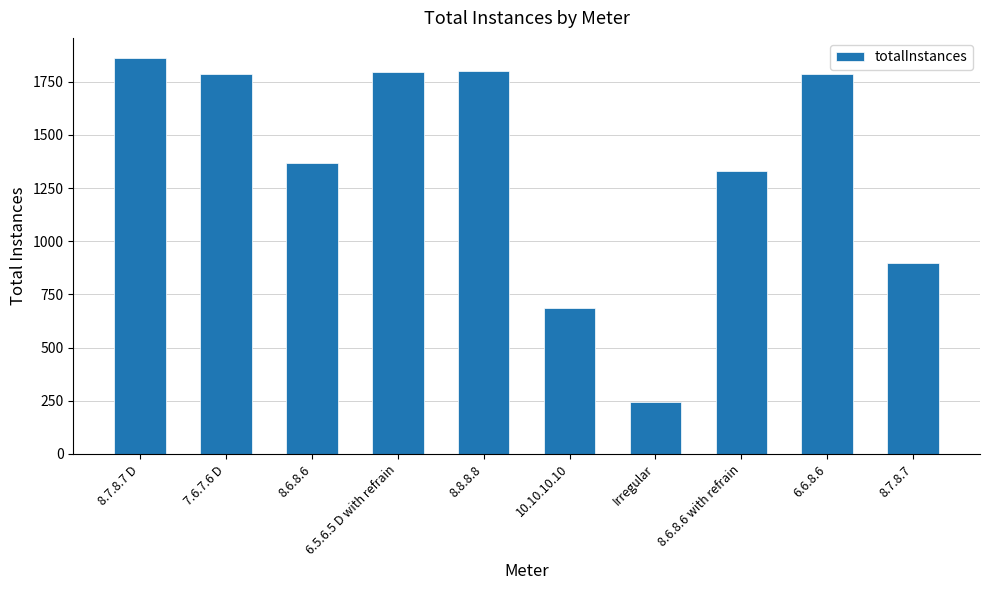

What is the value of the 10th bar from the left?

900